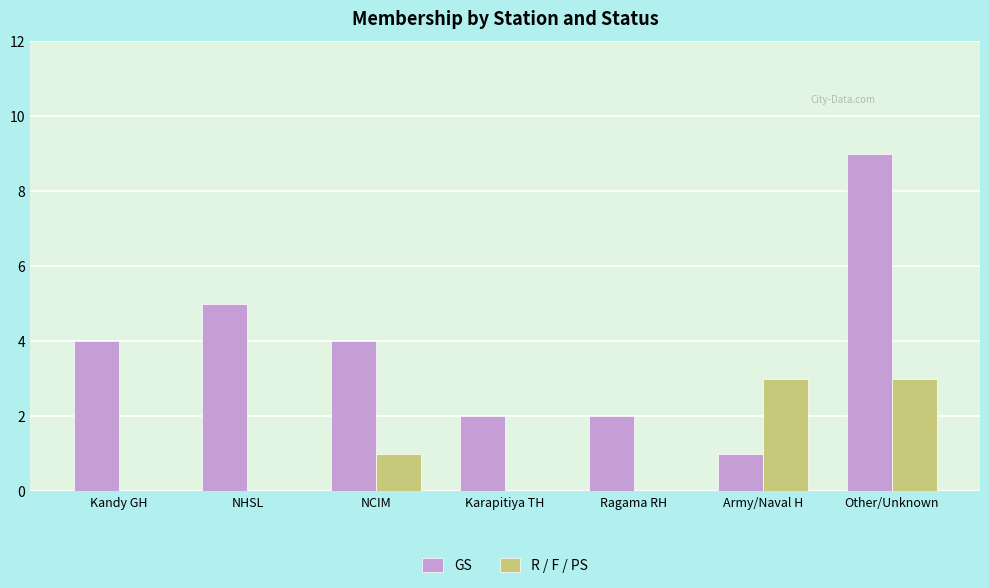

What is the sum of the GS values at NCIM and Army/Naval H?

5